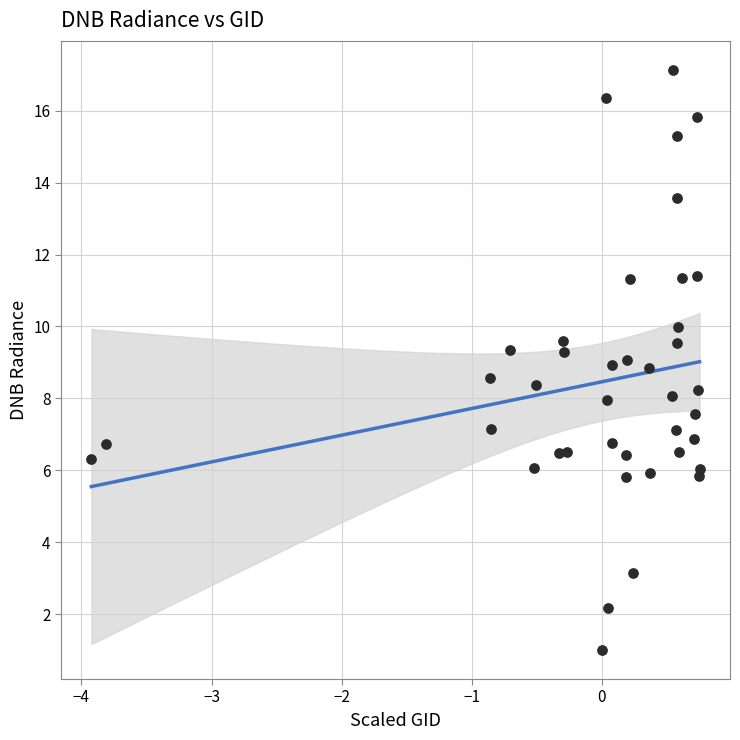

What is the range of X values (max minus min)?

4.7